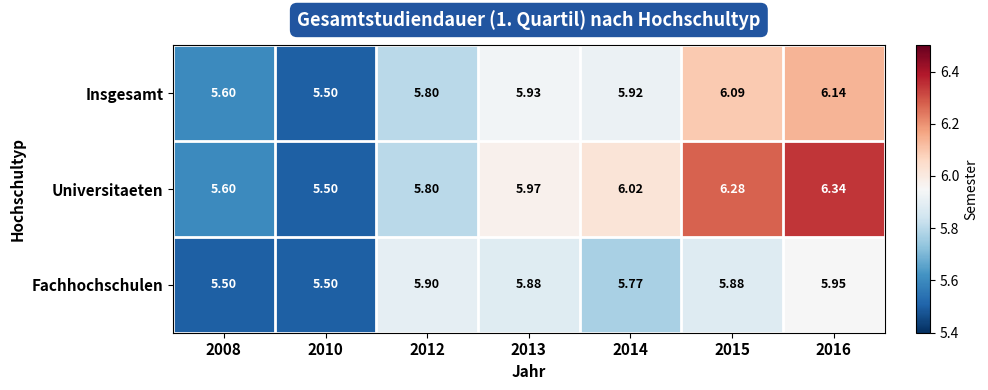

Count the number of data series in this chart.

3